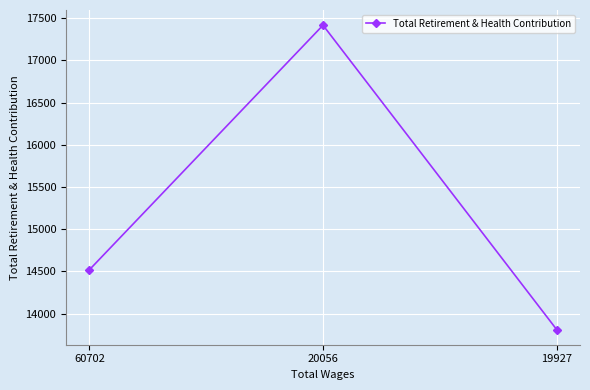

What is the change in value from 60702 to 19927?

-708